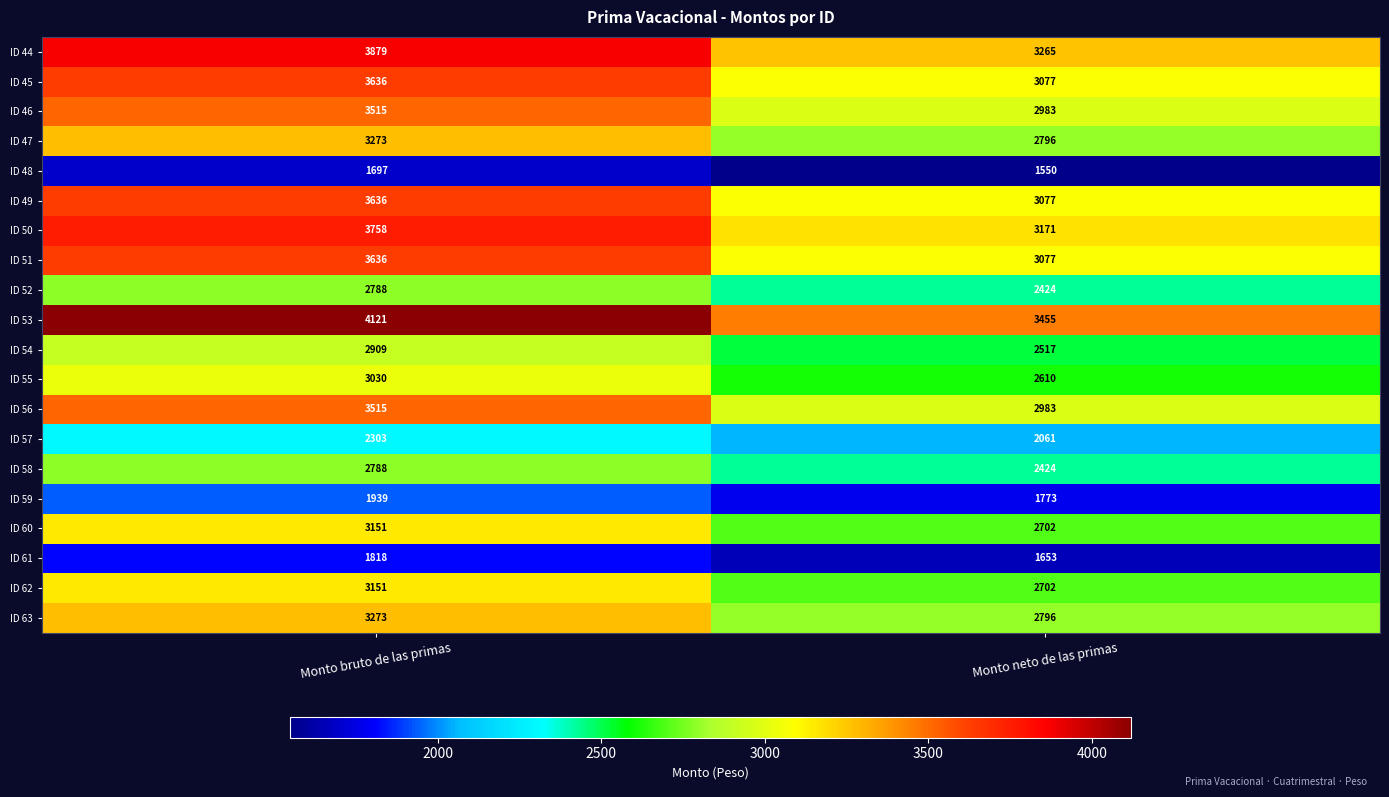

What is the sum of all ID 51 values?

6713